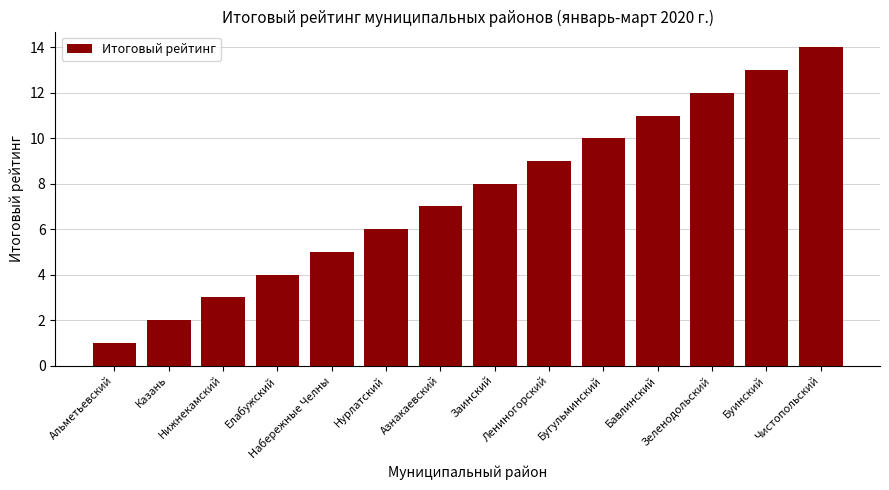

How many bars are there in total?

14